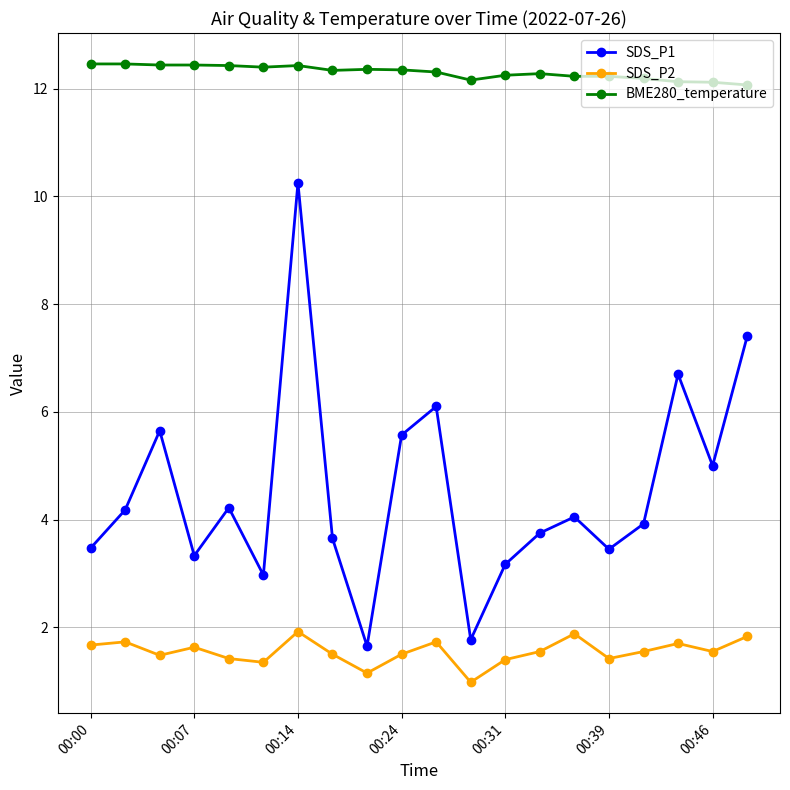

What is the difference between the maximum and second lowest values in the SDS_P2 series?

0.8